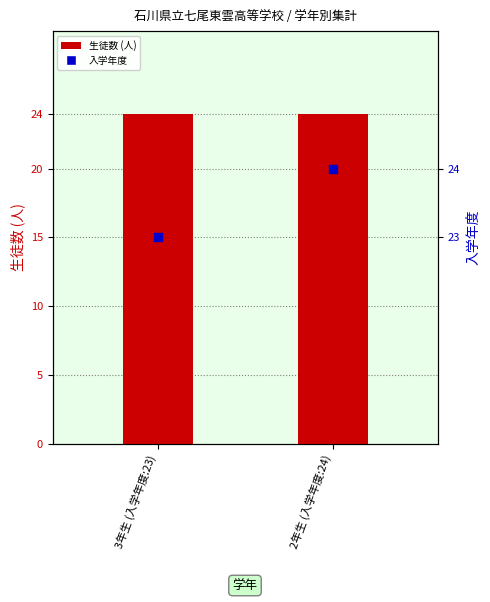

Which series has the largest total across all categories?

生徒数 (人)